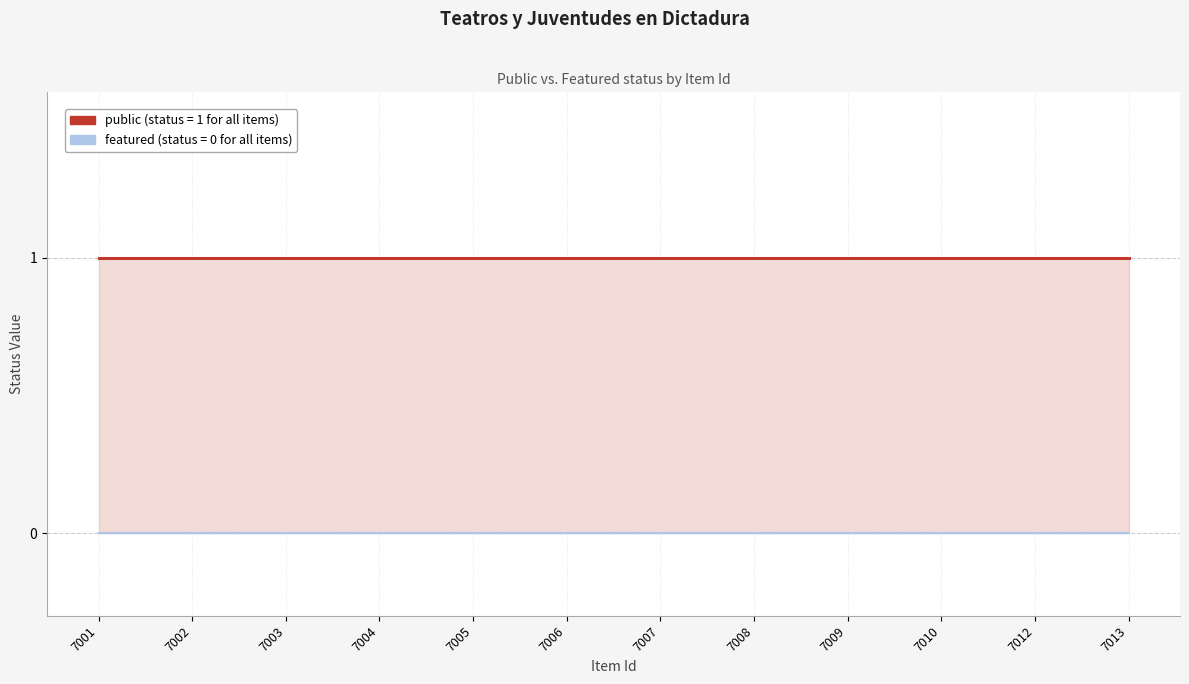

Which series has the largest range (max minus min)?

public